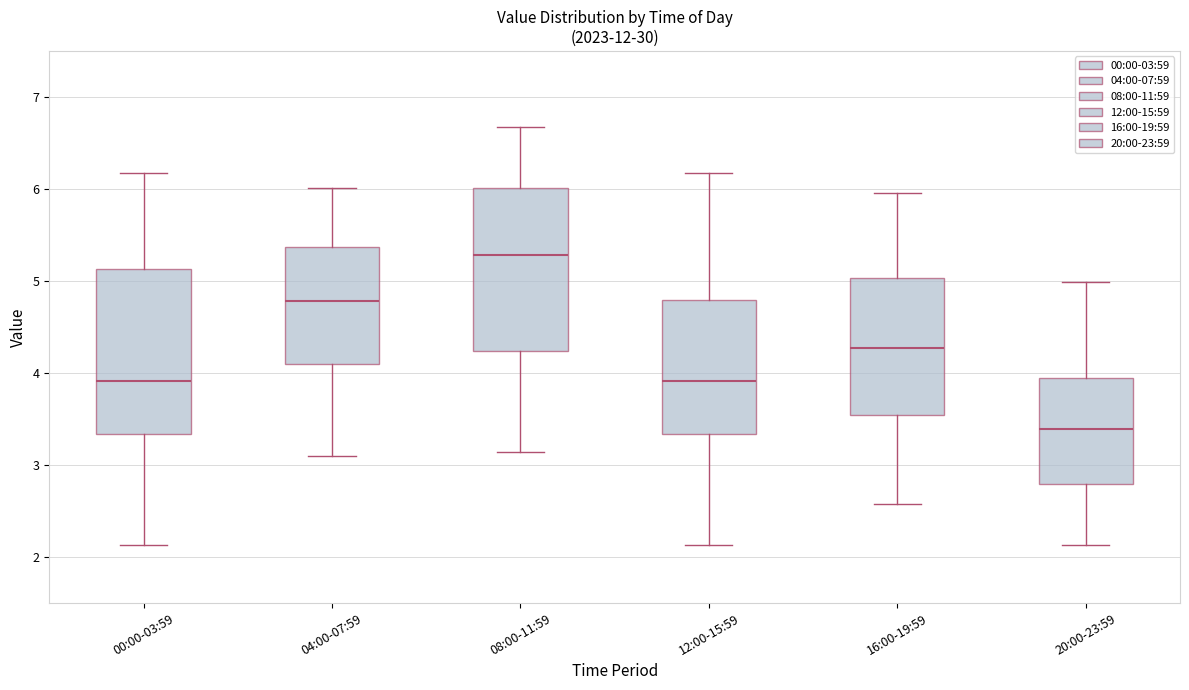

Reading left to right, read every box against the y-axis: the position of its median line, the range the box covers, and the ends of its whiskers. The values are not printed on the chart, so give them approximately, as read against the axis.

00:00-03:59: median 3.9, box 3.3 to 5.1, whiskers 2.1 to 6.2
04:00-07:59: median 4.8, box 4.1 to 5.4, whiskers 3.1 to 6.0
08:00-11:59: median 5.3, box 4.2 to 6.0, whiskers 3.1 to 6.7
12:00-15:59: median 3.9, box 3.3 to 4.8, whiskers 2.1 to 6.2
16:00-19:59: median 4.3, box 3.5 to 5.0, whiskers 2.6 to 6.0
20:00-23:59: median 3.4, box 2.8 to 3.9, whiskers 2.1 to 5.0